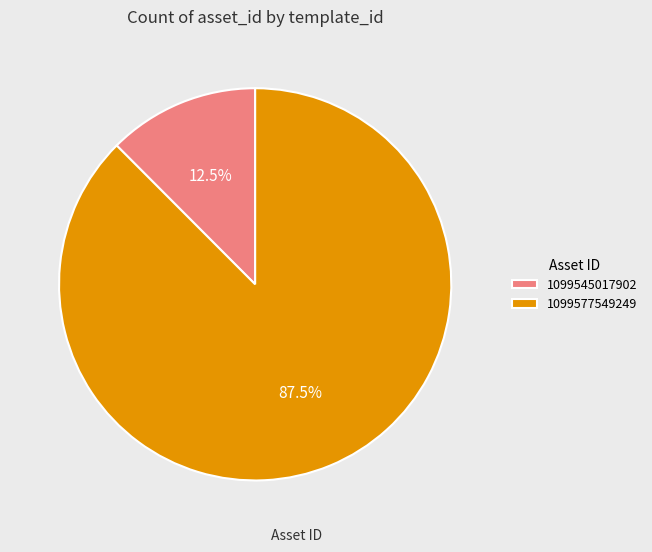

Which slice is the largest?

1099577549249